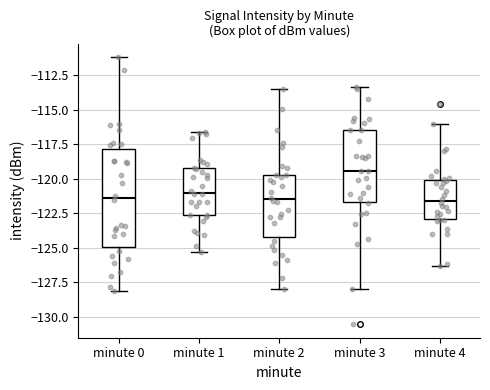

Reading left to right, read every box against the y-axis: the position of its median line, the range the box covers, and the ends of its whiskers. The values are not printed on the chart, so give them approximately, as read against the axis.

minute 0: median -121.5, box -125.0 to -118.0, whiskers -128.0 to -111.0
minute 1: median -121.0, box -122.5 to -119.0, whiskers -125.5 to -116.5
minute 2: median -121.5, box -124.0 to -119.5, whiskers -128.0 to -113.5
minute 3: median -119.5, box -121.5 to -116.5, whiskers -128.0 to -113.5
minute 4: median -121.5, box -123.0 to -120.0, whiskers -126.5 to -116.0